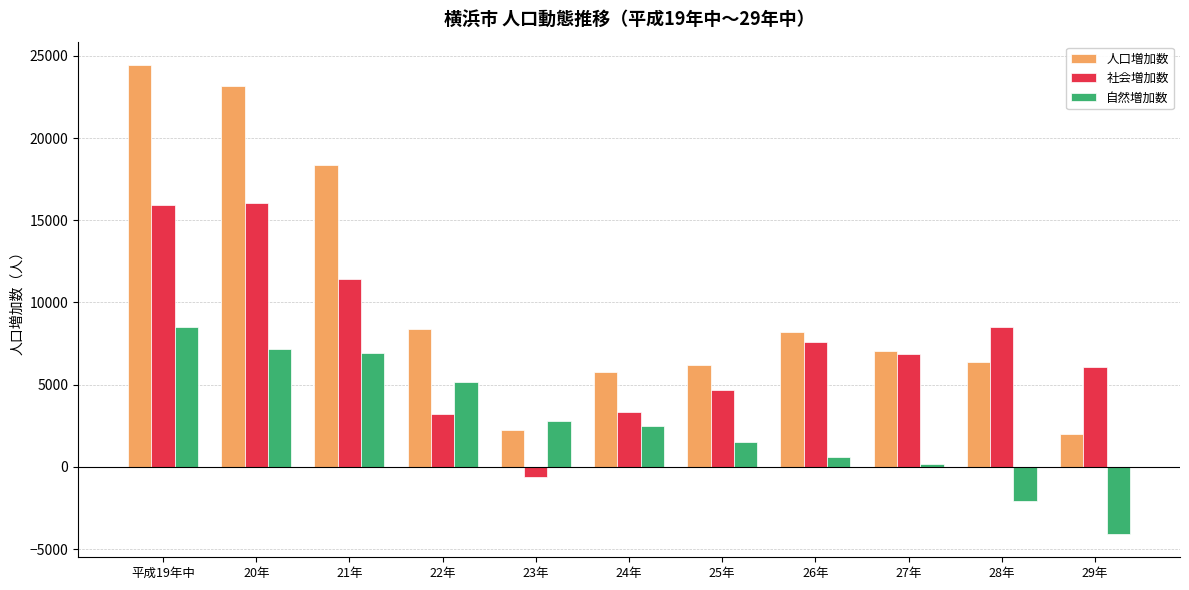

Which series has the widest spread of values?

人口増加数